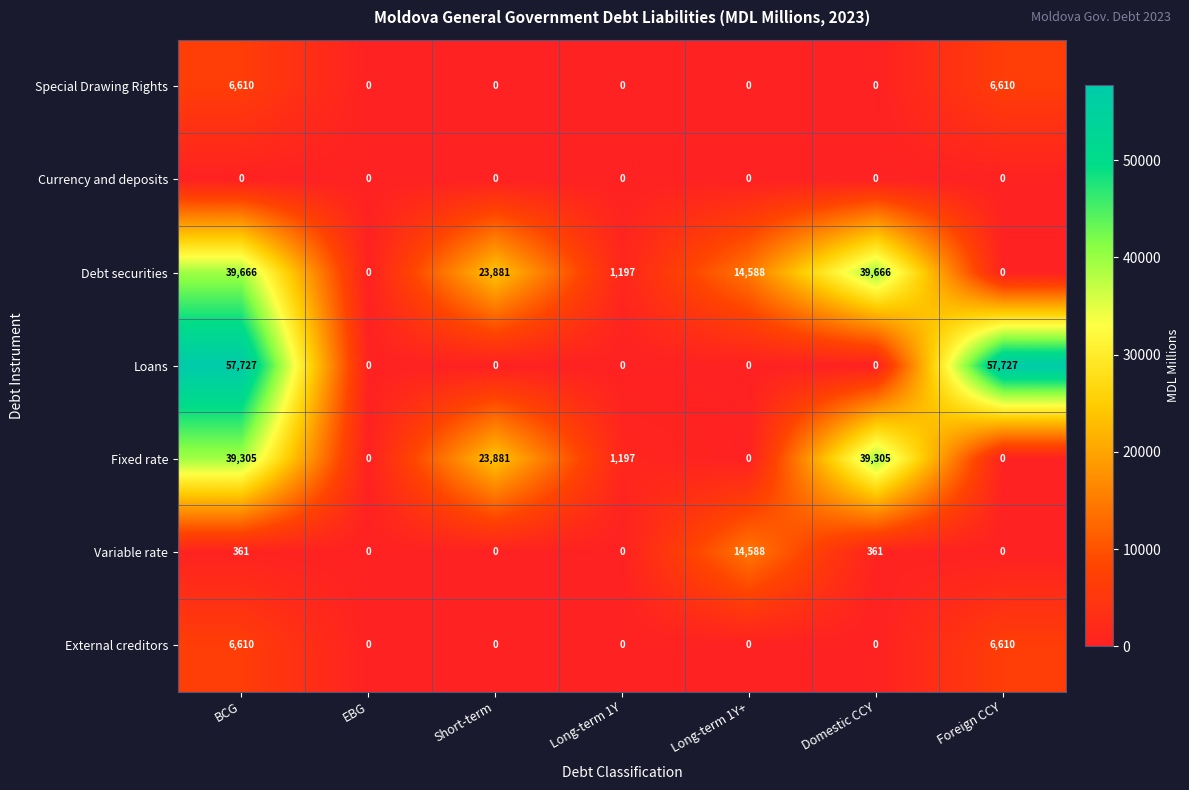

At which label does Debt securities first exceed 14588?

BCG